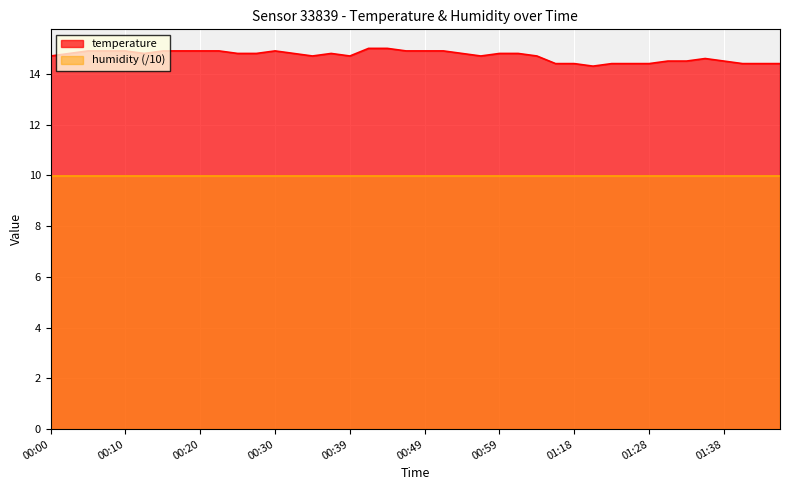

Rank the categories by value from highest to lowest.

00:42, 00:44, 00:05, 00:08, 00:10, 00:15, 00:17, 00:20, 00:22, 00:30, 00:47, 00:49, 00:52, 00:03, 00:13, 00:25, 00:27, 00:32, 00:37, 00:54, 00:59, 01:04, 00:00, 00:35, 00:39, 00:57, 01:07, 01:36, 01:31, 01:33, 01:38, 01:15, 01:18, 01:23, 01:26, 01:28, 01:41, 01:43, 01:46, 01:21